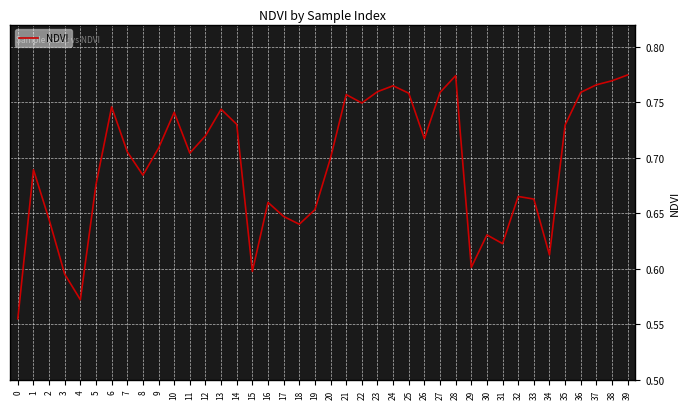

How many interior local peaks (higher than both neighbors) does the data have?

10